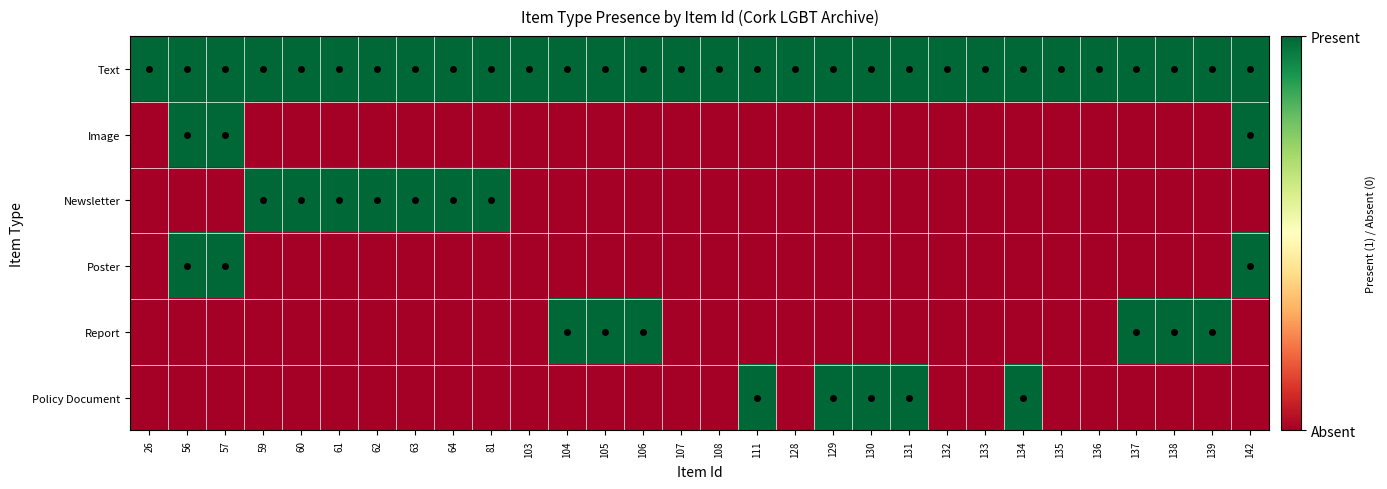

At 63, list the series in order from largest to smallest.

Text, Newsletter, Image, Poster, Report, Policy Document